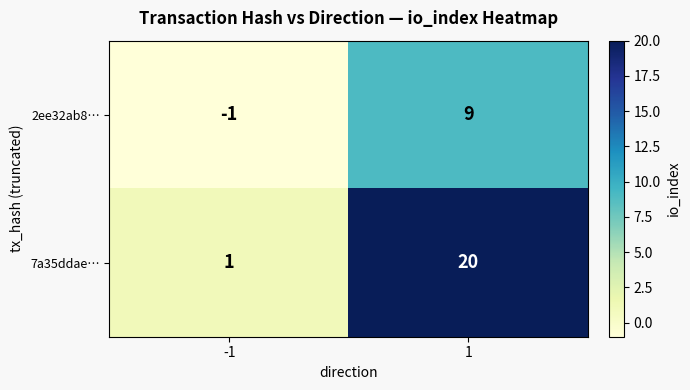

List the series in order of their peak value, highest first.

7a35ddae…, 2ee32ab8…